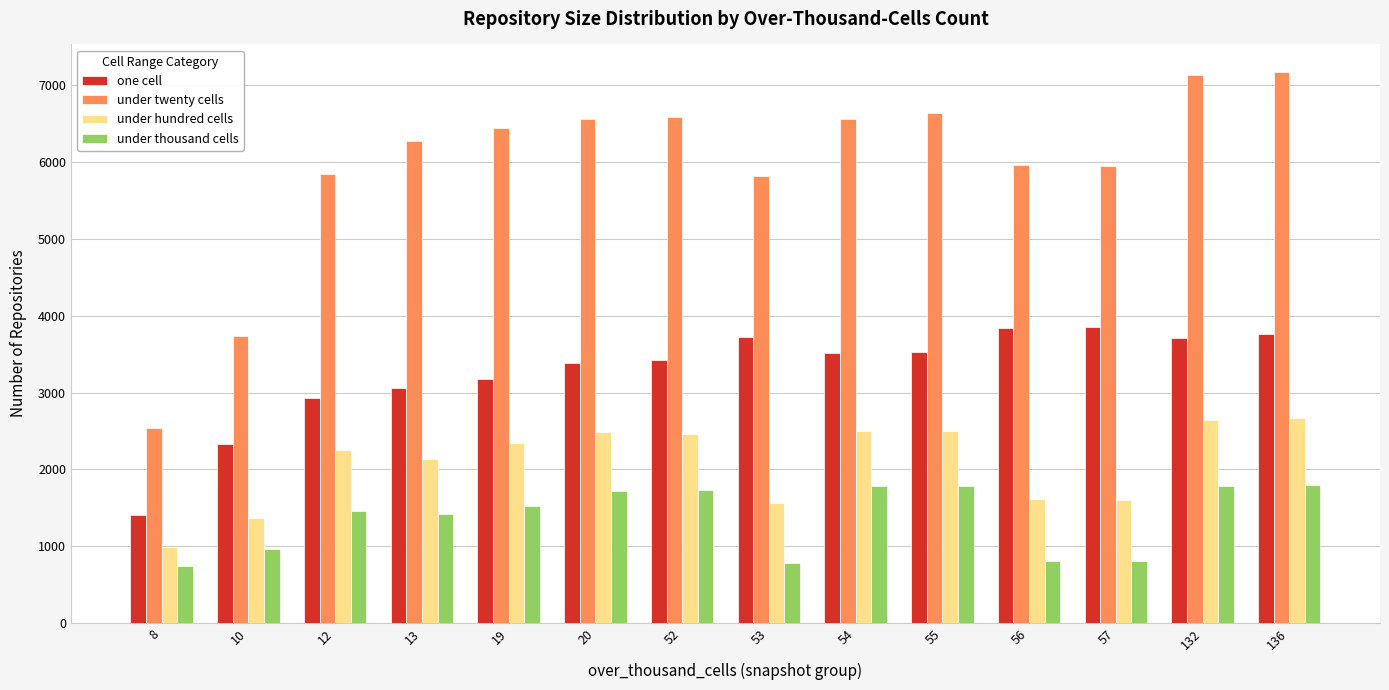

What is the sum of the under hundred cells values at 57 and 19?

3942